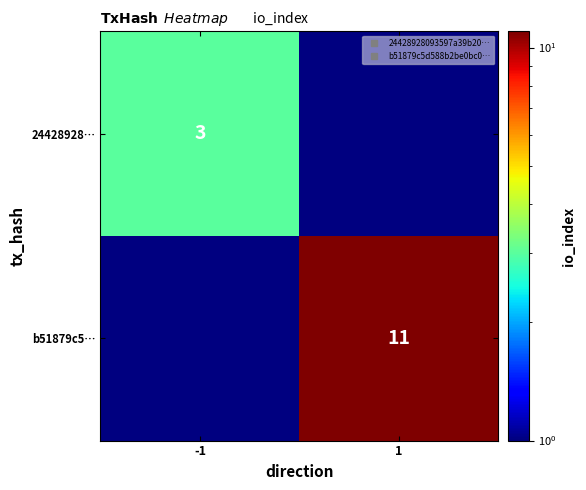

List the labels in order of b51879c5… value, smallest first.

-1, 1